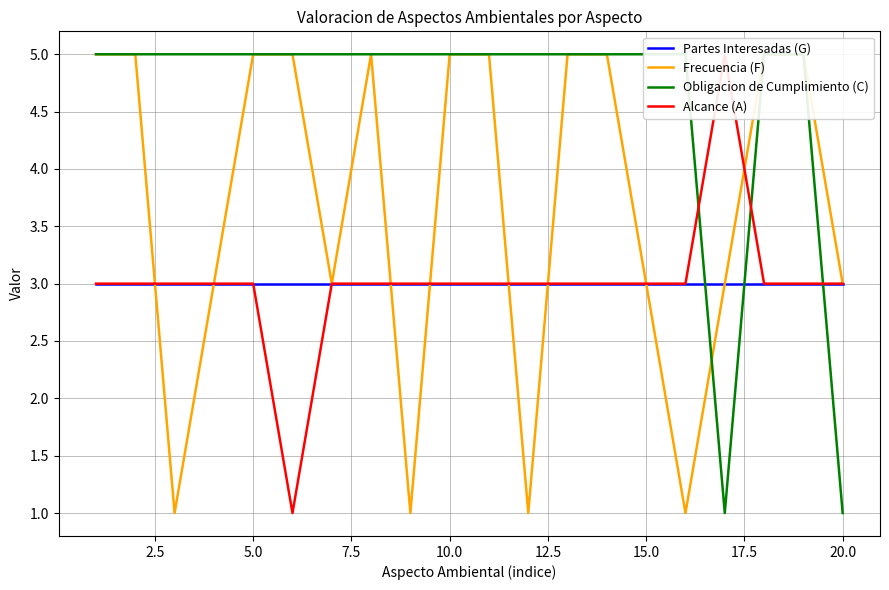

How many times do Obligacion de Cumplimiento (C) and Alcance (A) cross each other?

3